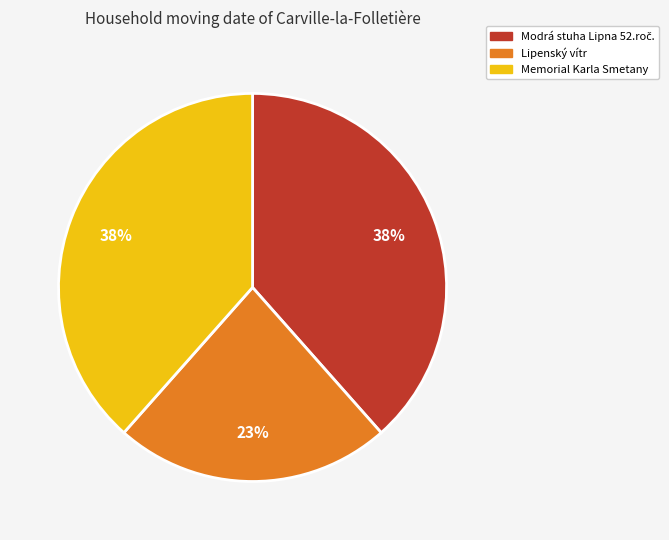

Does Memorial Karla Smetany represent more than half of the total?

No